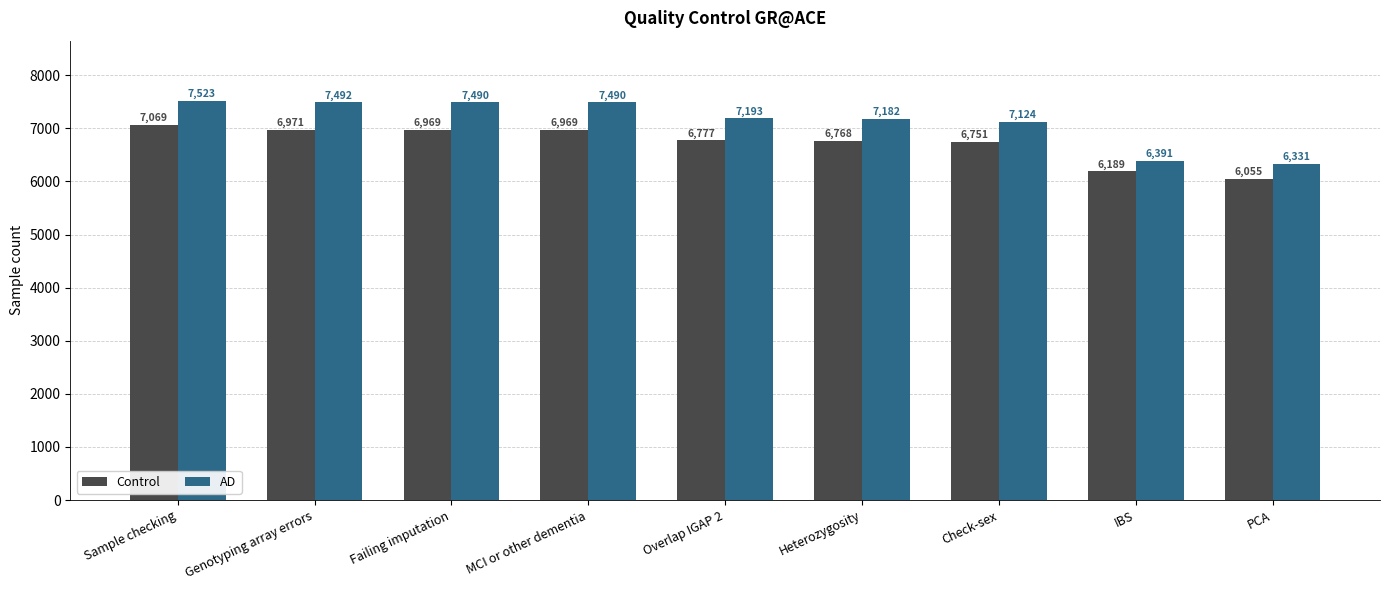

How many bars are there in total?

18